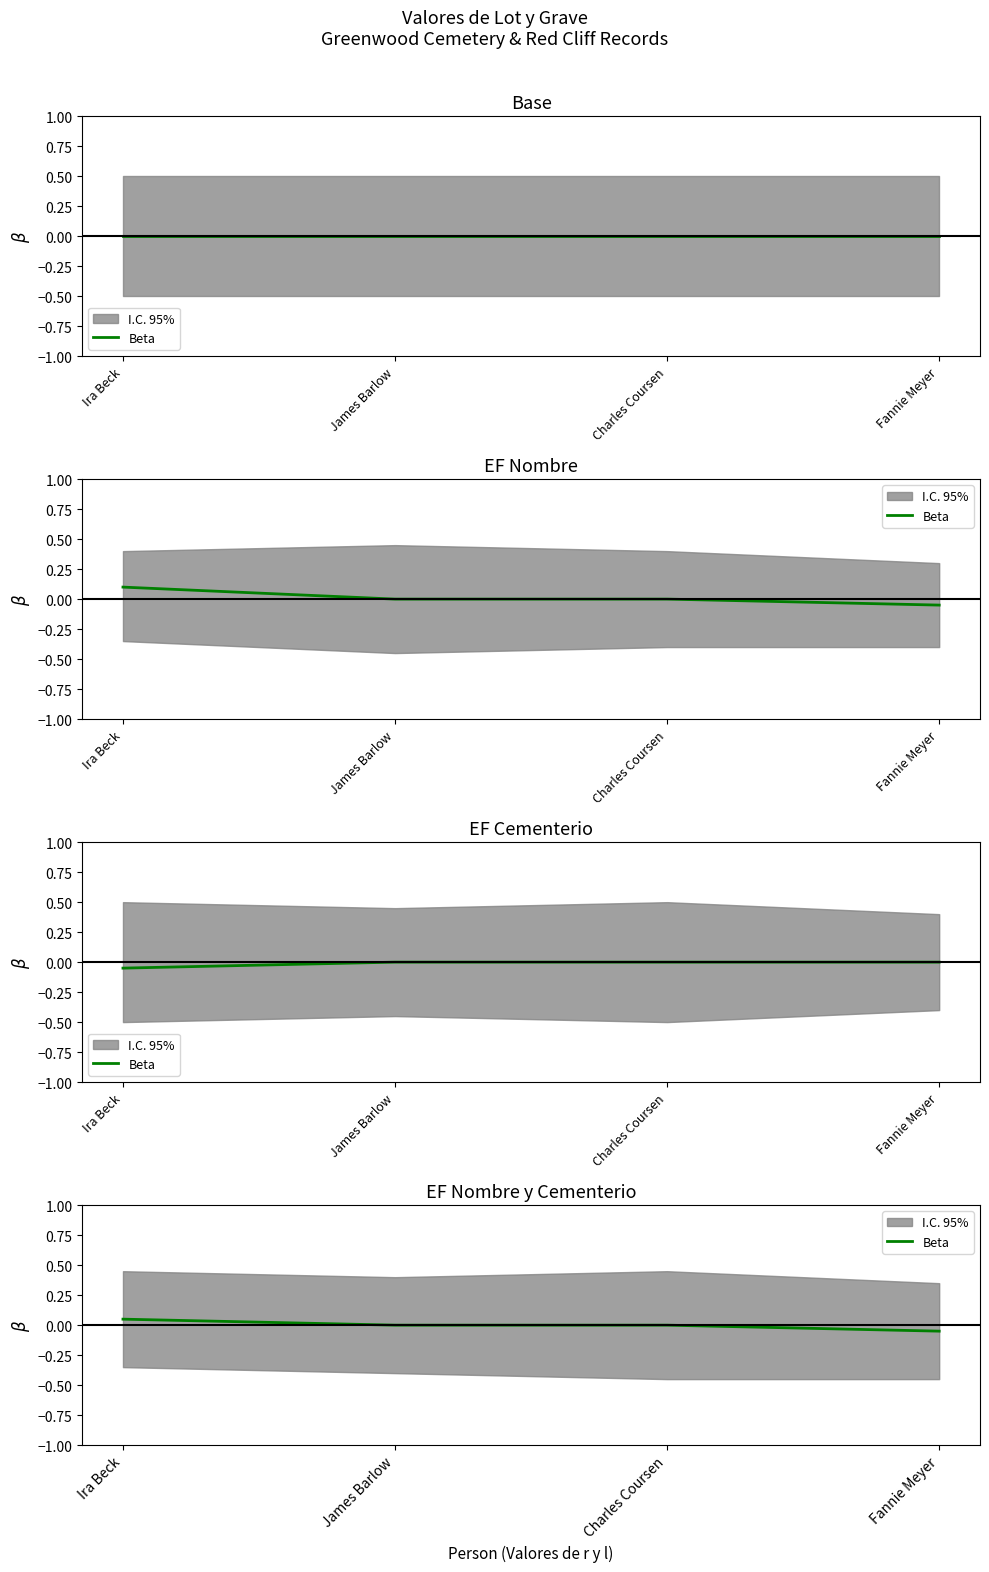

What is the difference between the maximum and minimum values?

0.1